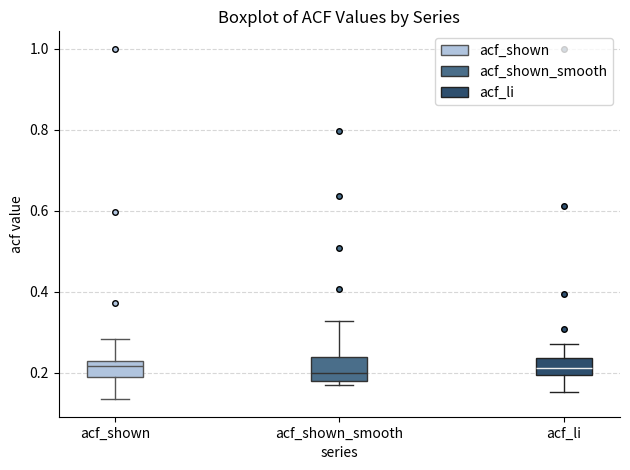

Reading left to right, transcribe this box plot: for each box, give where its median line is, the range the box spans, and where its two whiskers end, as read against the y-axis. The values are not printed on the chart, so give them approximately, as read against the axis.

acf_shown: median 0.22 (just below the box's upper edge), box 0.20 to 0.22, whiskers 0.14 to 0.28
acf_shown_smooth: median 0.20, box 0.18 to 0.24, whiskers 0.18 (just below the box's lower edge) to 0.32
acf_li: median 0.22, box 0.20 to 0.24, whiskers 0.16 to 0.28